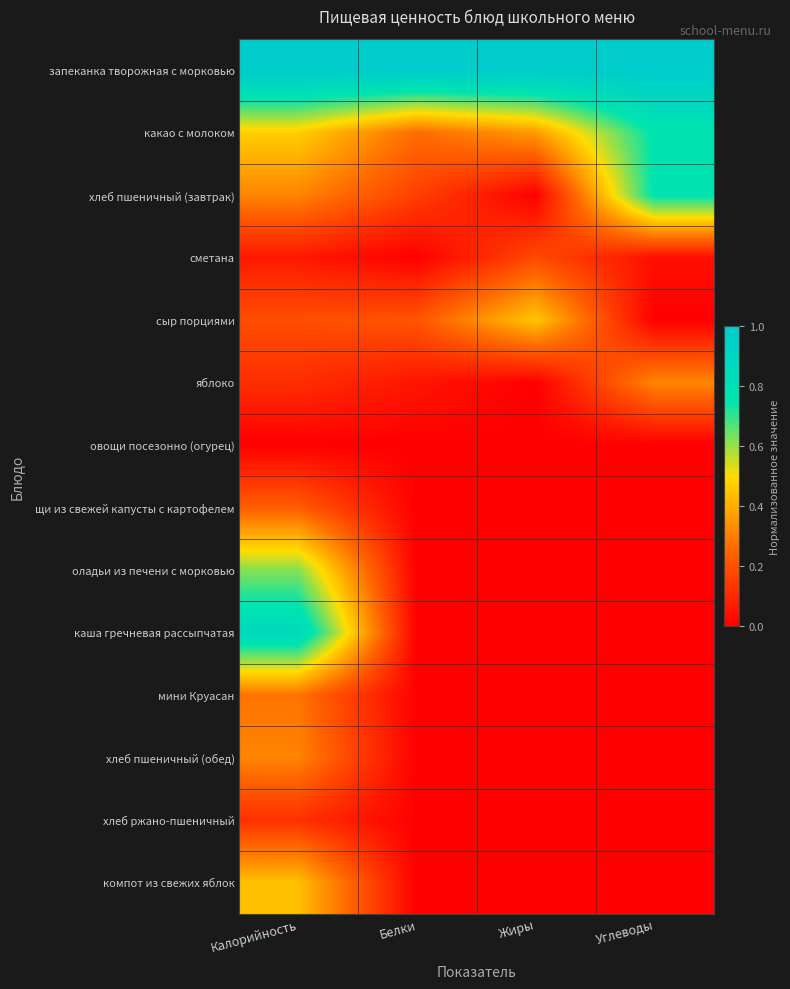

Reading left to right, list all the values displayed in this chart.

запеканка творожная с морковью: Калорийность=1.0	Белки=1.0	Жиры=1.0	Углеводы=1.0
какао с молоком: Калорийность=0.5	Белки=0.3	Жиры=0.4	Углеводы=0.8
хлеб пшеничный (завтрак): Калорийность=0.3	Белки=0.2	Жиры=0.0	Углеводы=0.8
сметана: Калорийность=0.1	Белки=0.0	Жиры=0.2	Углеводы=0.0
сыр порциями: Калорийность=0.2	Белки=0.2	Жиры=0.5	Углеводы=0.0
яблоко: Калорийность=0.1	Белки=0.1	Жиры=0.0	Углеводы=0.3
овощи посезонно (огурец): Калорийность=0.0	Белки=0.0	Жиры=0.0	Углеводы=0.0
щи из свежей капусты с картофелем: Калорийность=0.2	Белки=0.0	Жиры=0.0	Углеводы=0.0
оладьи из печени с морковью: Калорийность=0.6	Белки=0.0	Жиры=0.0	Углеводы=0.0
каша гречневая рассыпчатая: Калорийность=0.9	Белки=0.0	Жиры=0.0	Углеводы=0.0
мини Круасан: Калорийность=0.3	Белки=0.0	Жиры=0.0	Углеводы=0.0
хлеб пшеничный (обед): Калорийность=0.3	Белки=0.0	Жиры=0.0	Углеводы=0.0
хлеб ржано-пшеничный: Калорийность=0.1	Белки=0.0	Жиры=0.0	Углеводы=0.0
компот из свежих яблок: Калорийность=0.4	Белки=0.0	Жиры=0.0	Углеводы=0.0